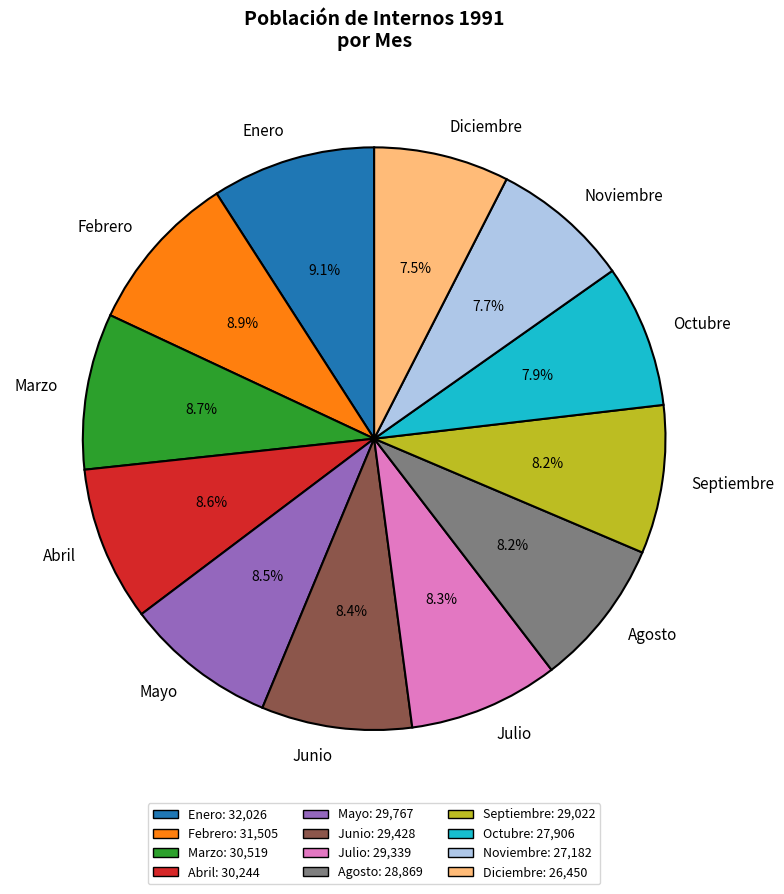

Does Junio represent more than half of the total?

No